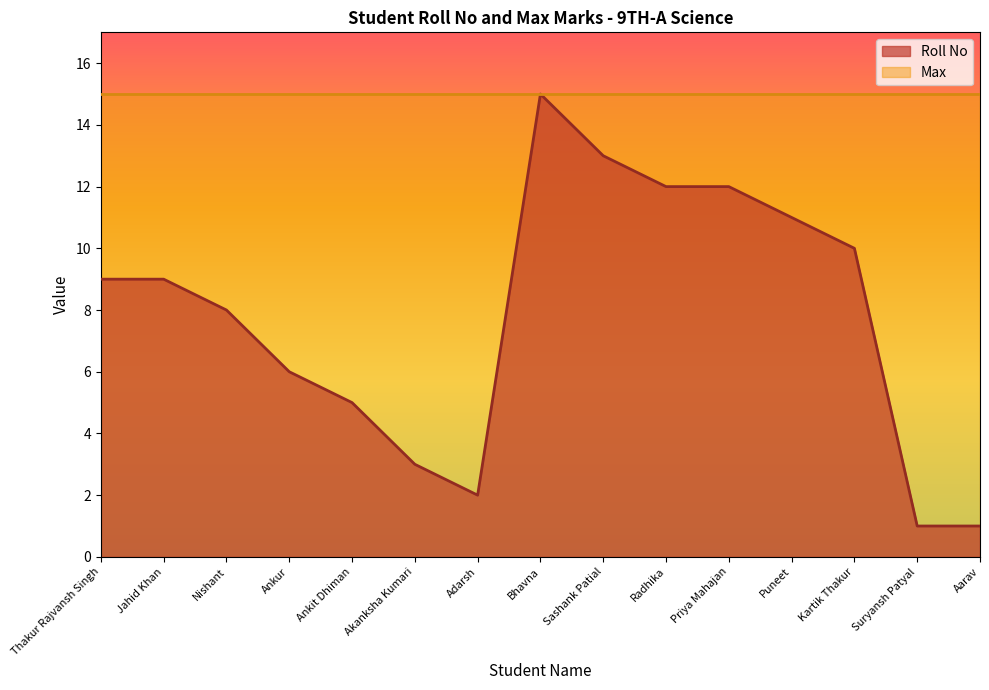

Count the number of categories in the chart.

15